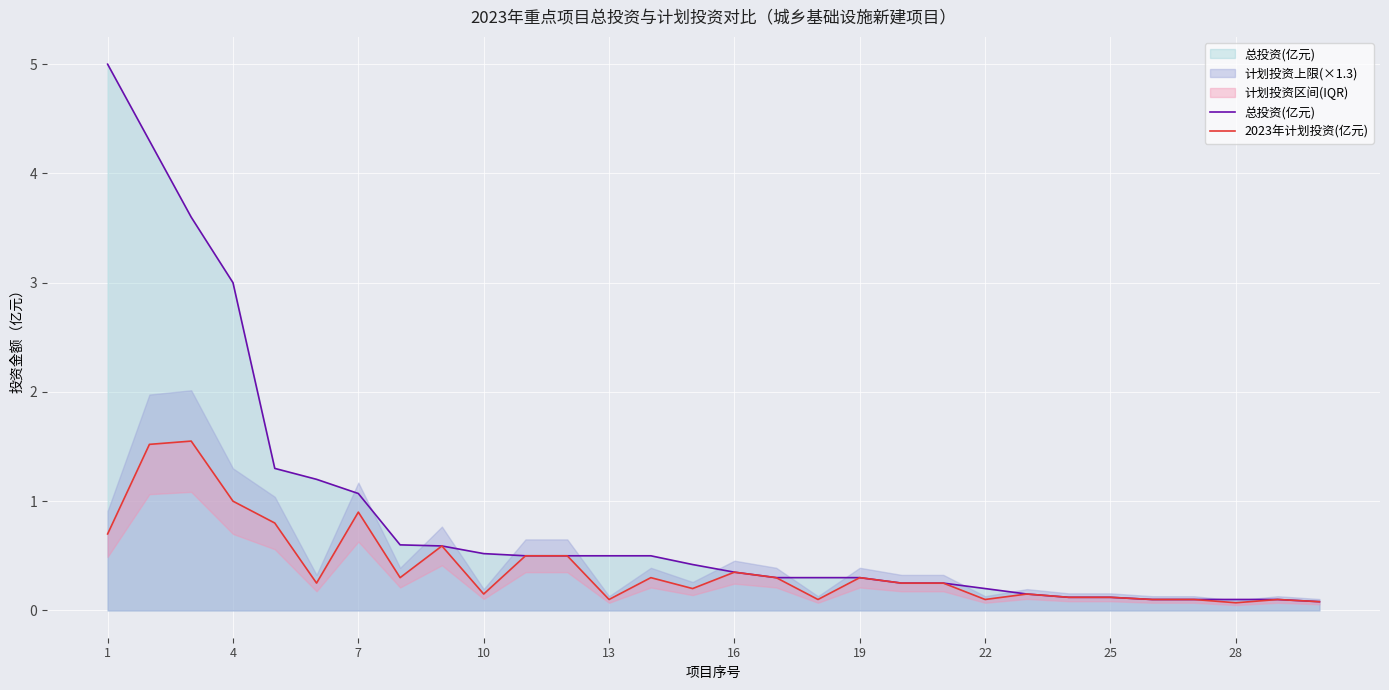

Is it true that 总投资(亿元) equals 3.0 at 4?

True